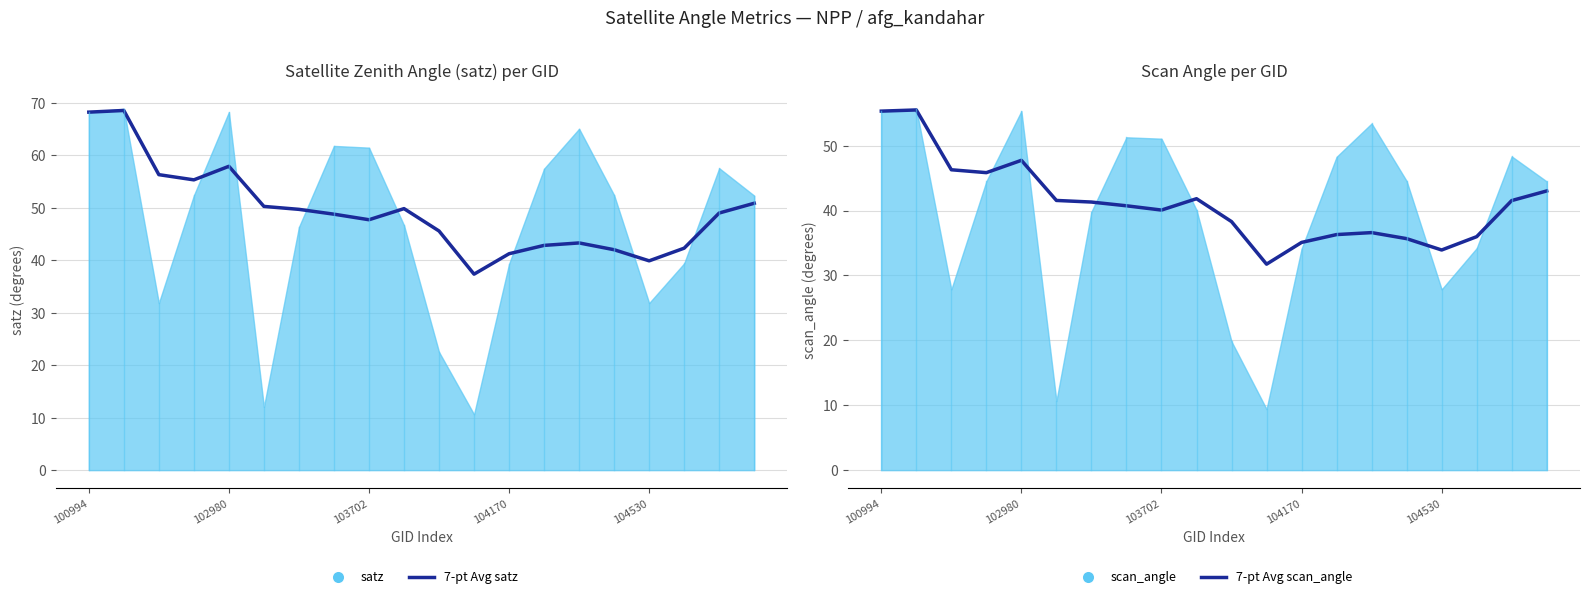

What is the value of the 7-pt Avg satz point at the 12th from the left?

37.3